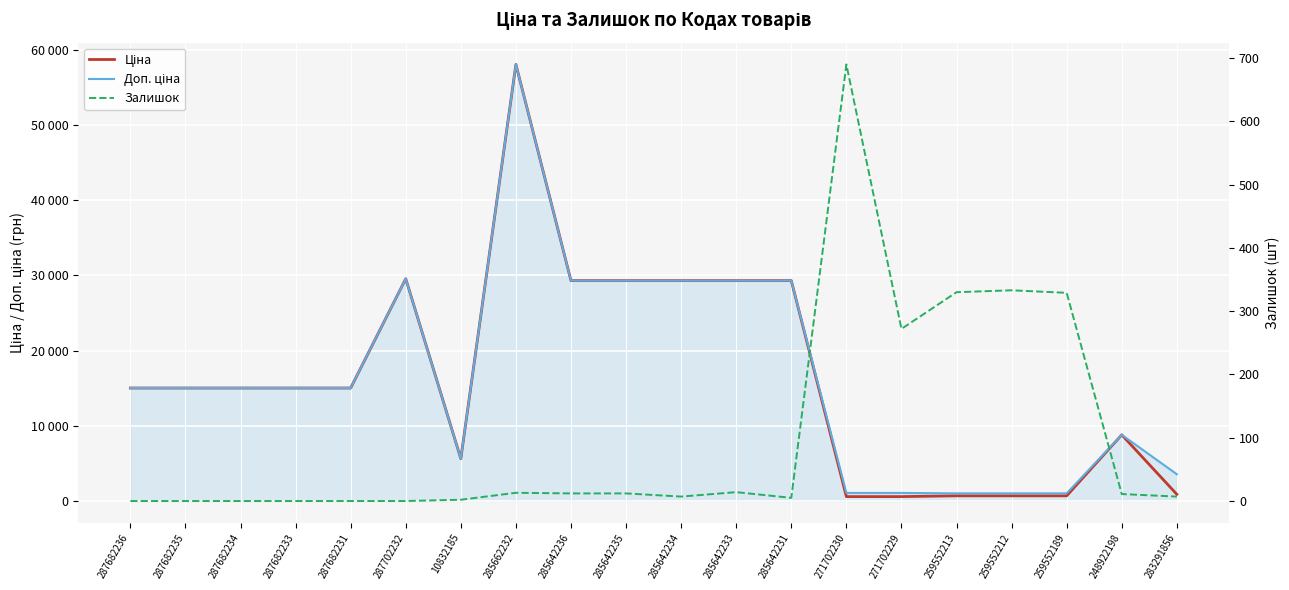

What is the sum of the Ціна values at 10832185 and 287682231?

20655.2